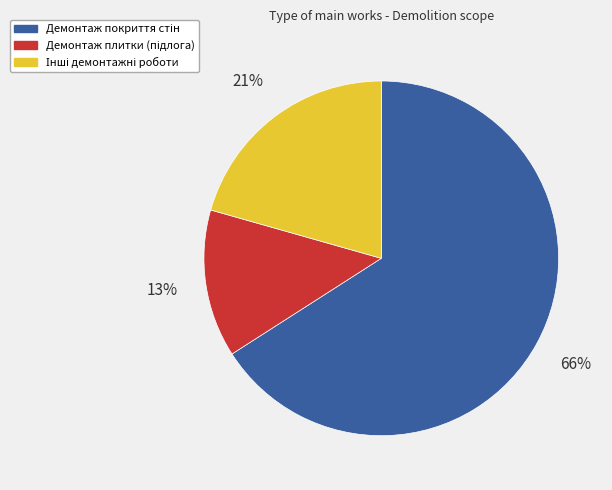

Is there a majority slice in this chart?

Yes